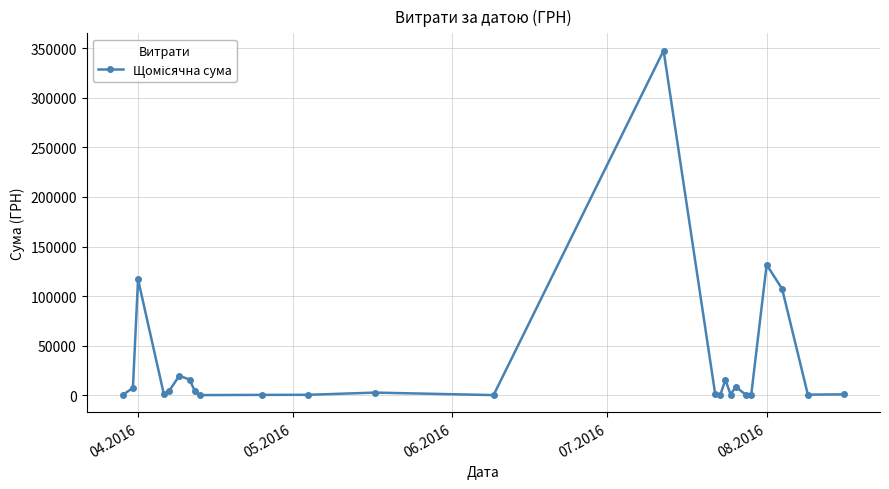

What is the maximum value shown in the chart?

347609.8